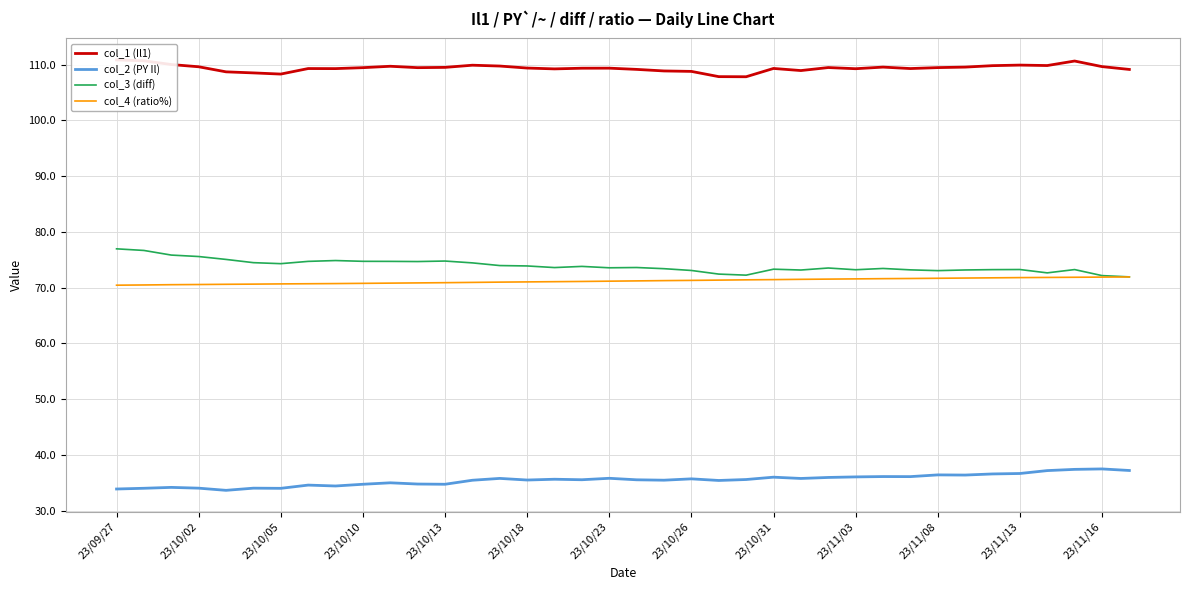

Reading left to right, what are all the values shown in this chart?

col_1 (Il1): 110.8	110.7	110.0	109.6	108.7	108.5	108.3	109.3	109.3	109.4	109.7	109.4	109.5	109.9	109.7	109.4	109.2	109.3	109.3	109.1	108.8	108.8	107.8	107.8	109.3	108.9	109.5	109.2	109.5	109.3	109.5	109.5	109.8	109.9	109.8	110.6	109.6	109.1
col_2 (PY Il): 33.9	34.0	34.2	34.0	33.6	34.0	34.0	34.6	34.4	34.7	35.0	34.8	34.7	35.5	35.8	35.5	35.6	35.5	35.8	35.5	35.5	35.7	35.4	35.6	36.0	35.8	36.0	36.0	36.1	36.1	36.4	36.4	36.6	36.7	37.2	37.4	37.5	37.2
col_3 (diff): 77.0	76.7	75.8	75.6	75.0	74.5	74.3	74.7	74.8	74.7	74.7	74.7	74.8	74.4	74.0	73.9	73.6	73.8	73.5	73.6	73.4	73.1	72.4	72.2	73.3	73.2	73.5	73.2	73.4	73.2	73.0	73.2	73.2	73.2	72.6	73.2	72.2	71.9
col_4 (ratio%): 70.4	70.5	70.5	70.5	70.6	70.6	70.7	70.7	70.7	70.8	70.8	70.8	70.9	70.9	71.0	71.0	71.1	71.1	71.2	71.2	71.2	71.3	71.3	71.4	71.4	71.5	71.5	71.6	71.6	71.6	71.7	71.7	71.8	71.8	71.8	71.8	71.9	71.9